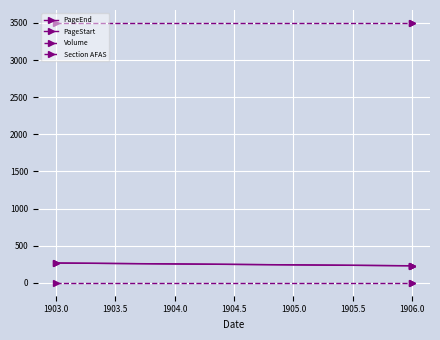

Reading right to left, transcribe all the data shown in this chart.

PageEnd: 229	230	267
PageStart: 229	229	266
Volume: 1	1	1
Section AFAS: 3500	3500	3500